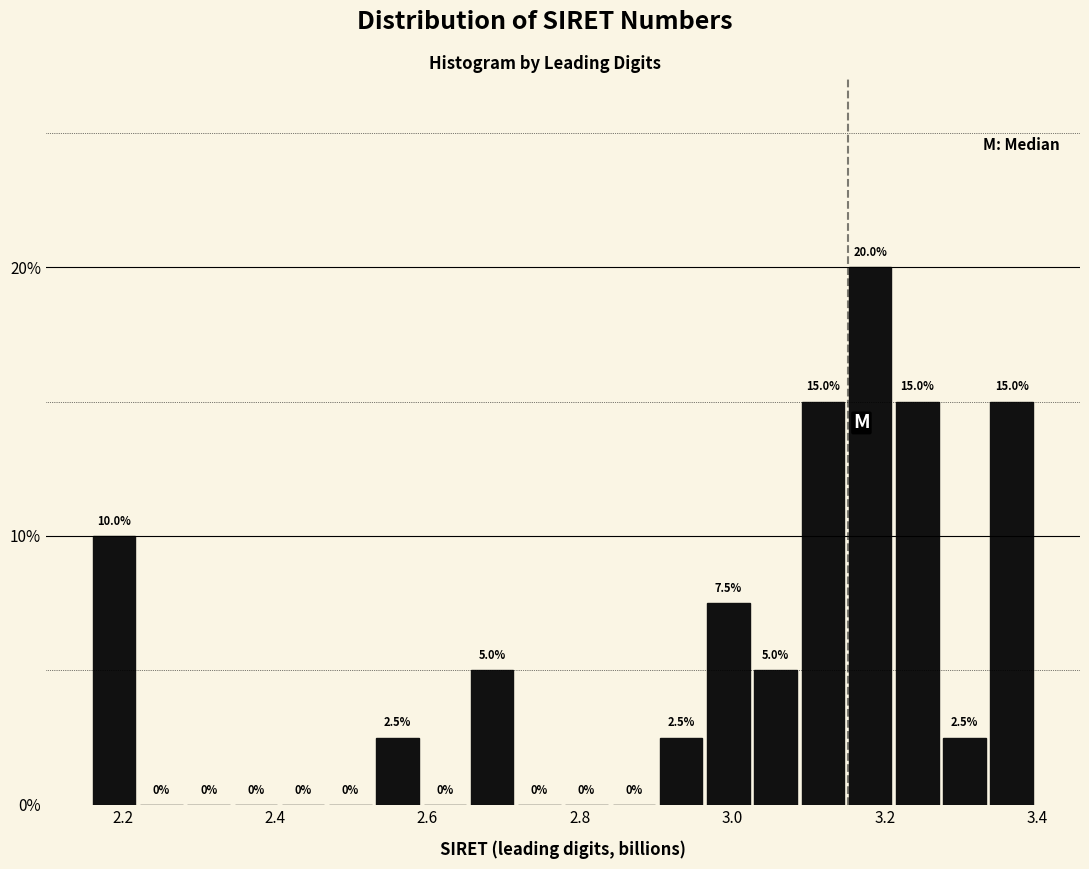

Around what value on the x-axis is the tallest bar? Give the approximate position of its centre, as read against the axis.

3.18